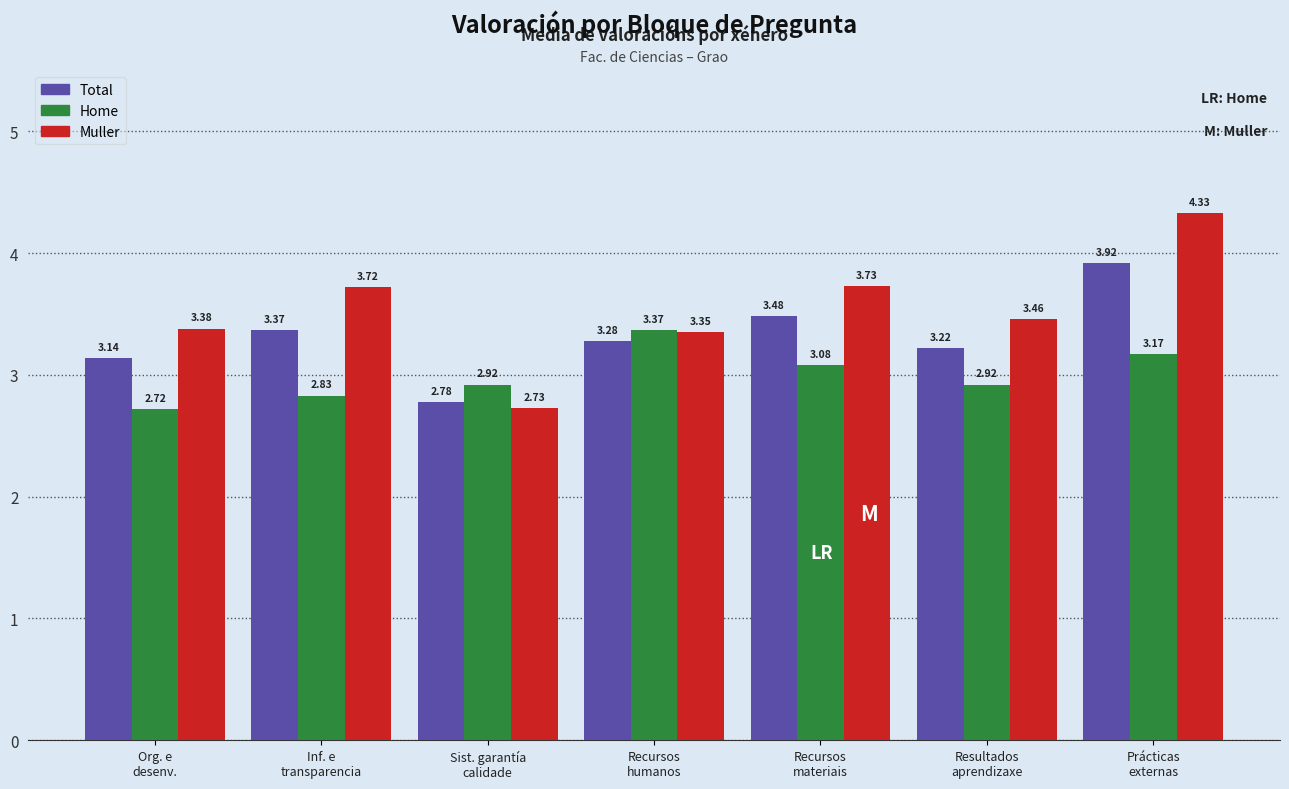

What is the label of the 1st bar from the right?

Prácticas
externas